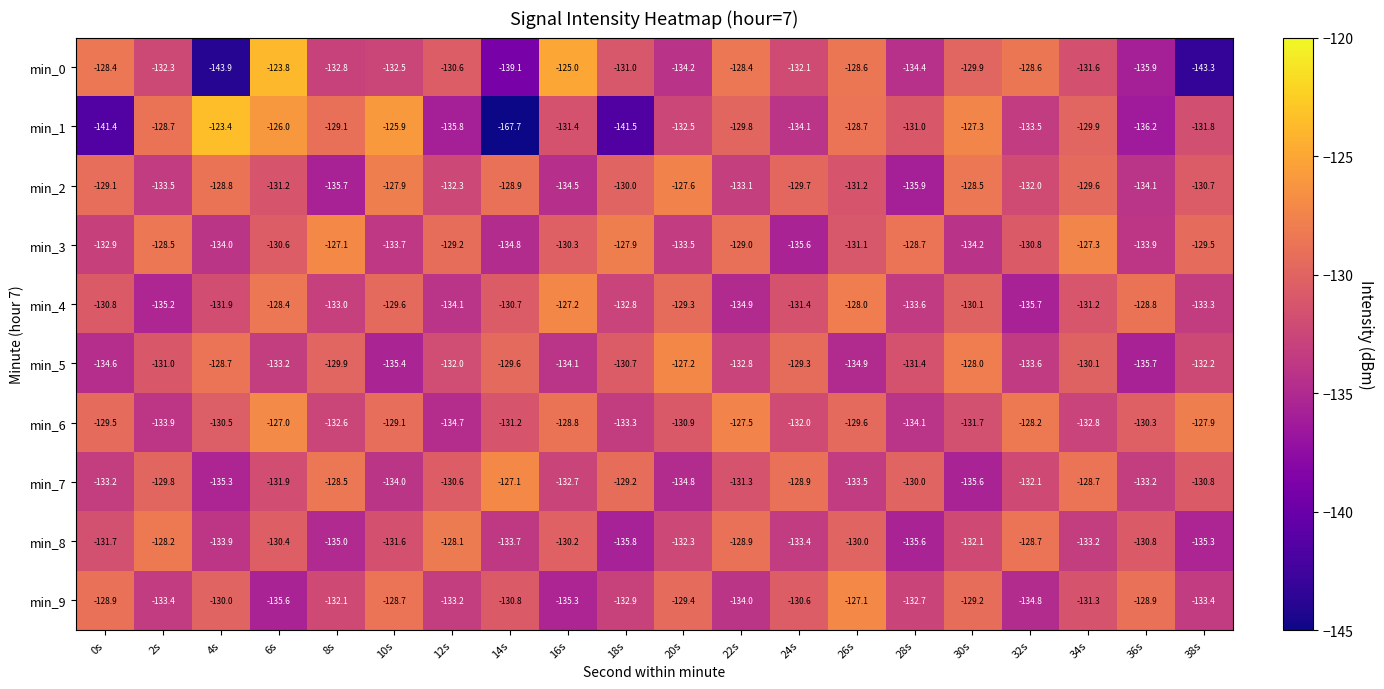

Between 4s and 22s, which series saw the biggest shift?

min_0